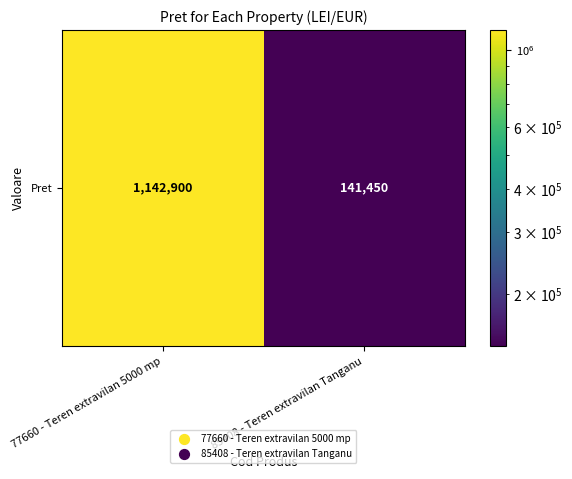

Which label corresponds to the smallest value in the chart?

85408 - Teren extravilan Tanganu